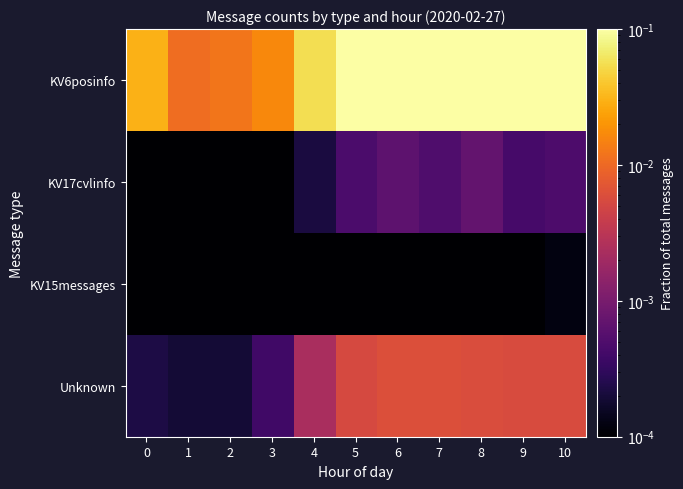

At which category is the sum across all series the highest?

7